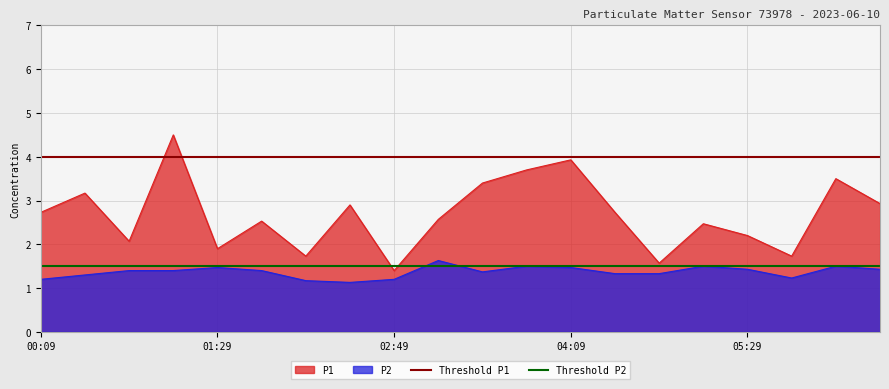

Which series has the largest total across all categories?

Threshold P1